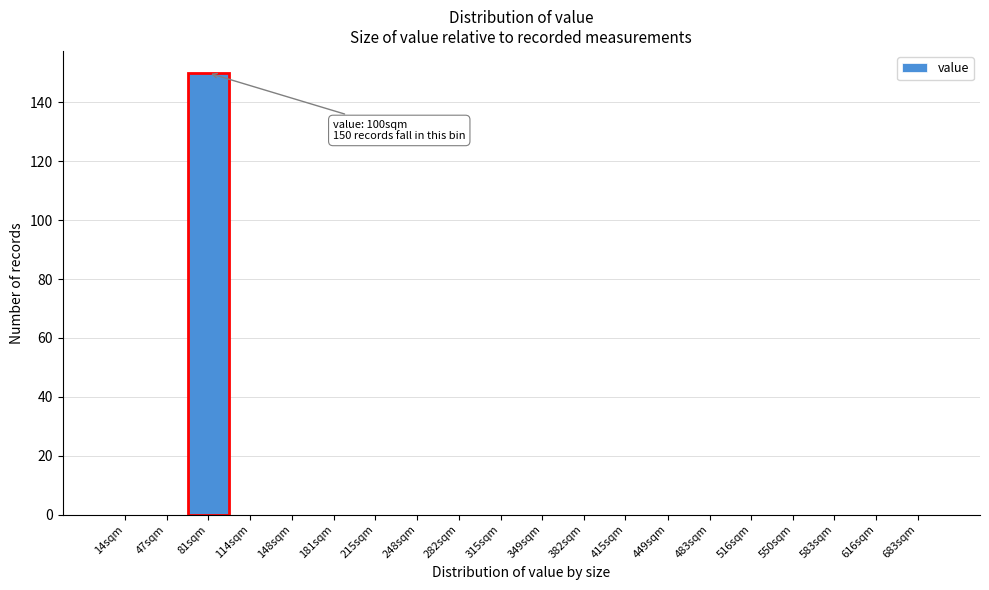

Reading left to right, transcribe all the data shown in this chart.

14sqm=0	47sqm=0	81sqm=150	114sqm=0	148sqm=0	181sqm=0	215sqm=0	248sqm=0	282sqm=0	315sqm=0	349sqm=0	382sqm=0	415sqm=0	449sqm=0	483sqm=0	516sqm=0	550sqm=0	583sqm=0	616sqm=0	683sqm=0